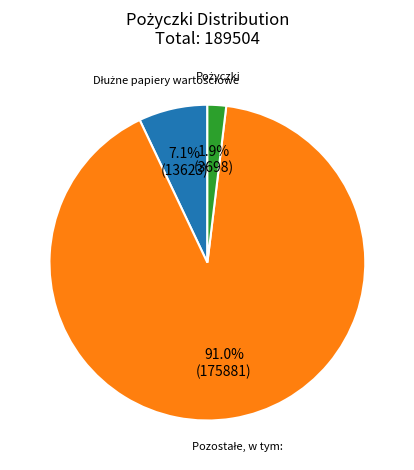

Does any single category account for the majority?

Yes